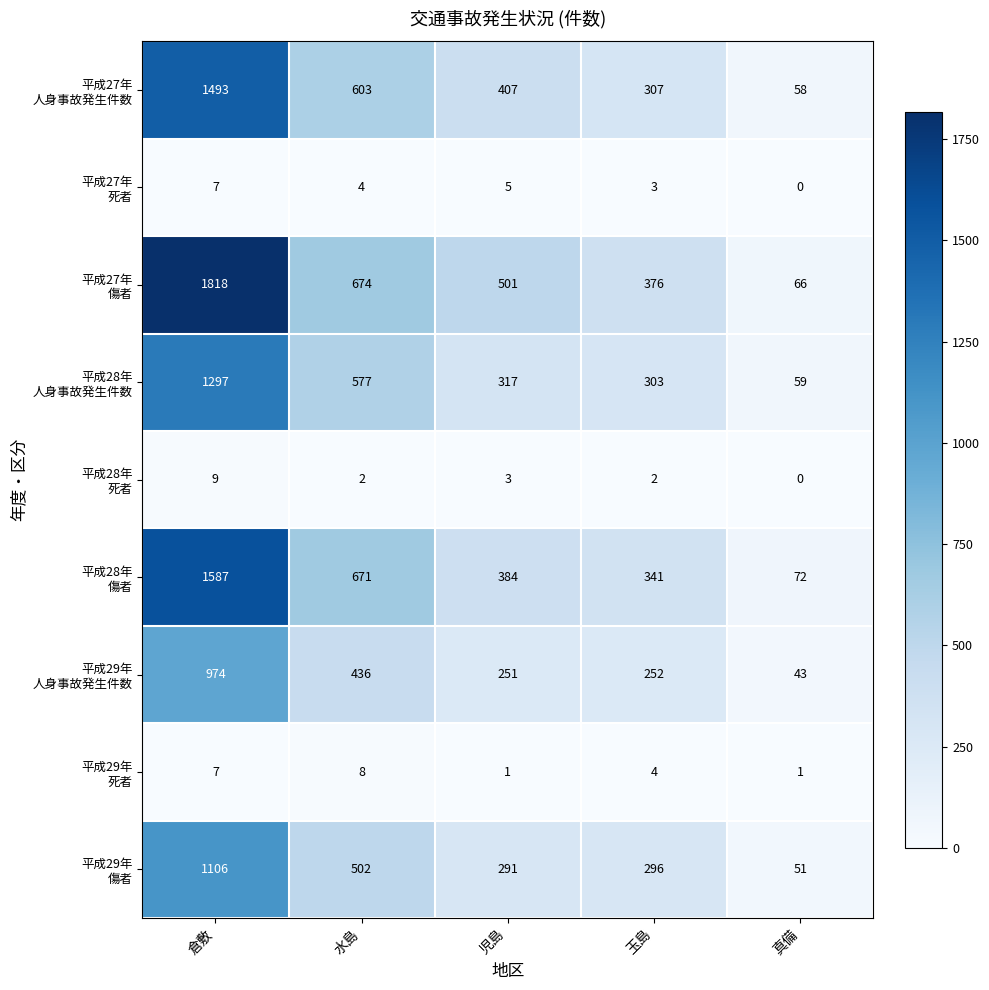

What is the spread (max minus min) of values at 児島?

500